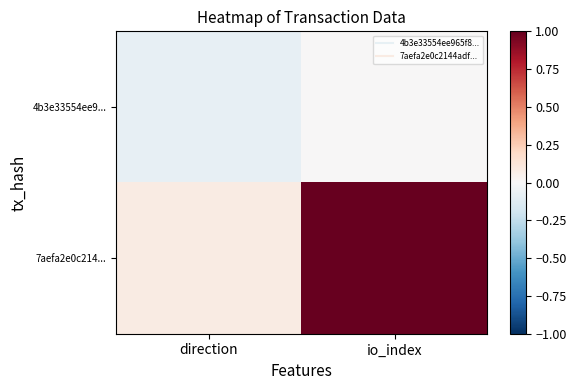

Which series has the widest spread of values?

7aefa2e0c214...